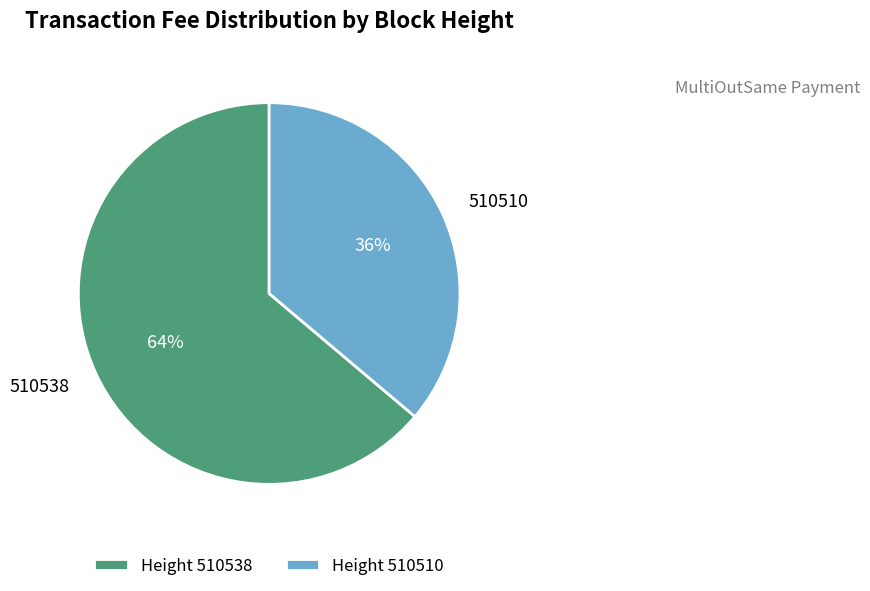

Is it true that 510510 is 36% of the pie?

True